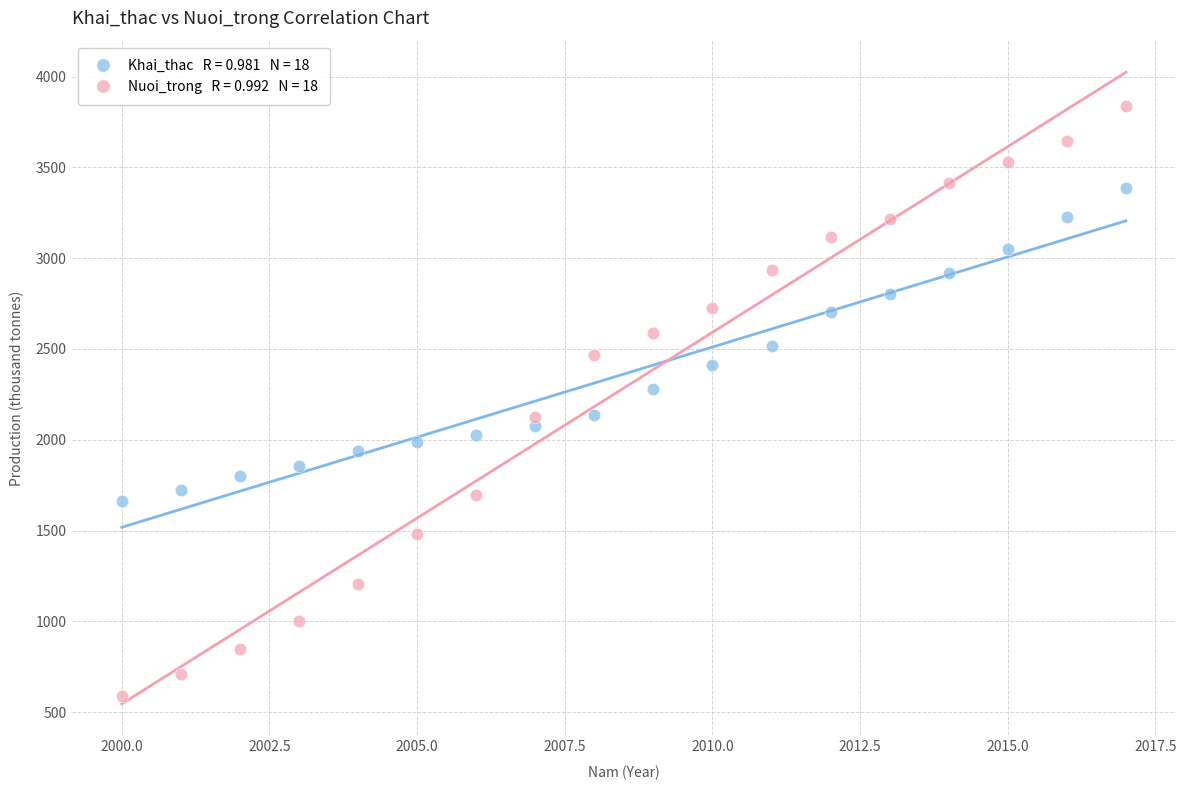

Across all data points, what is the range of Y values (max minus min)?

3245.7